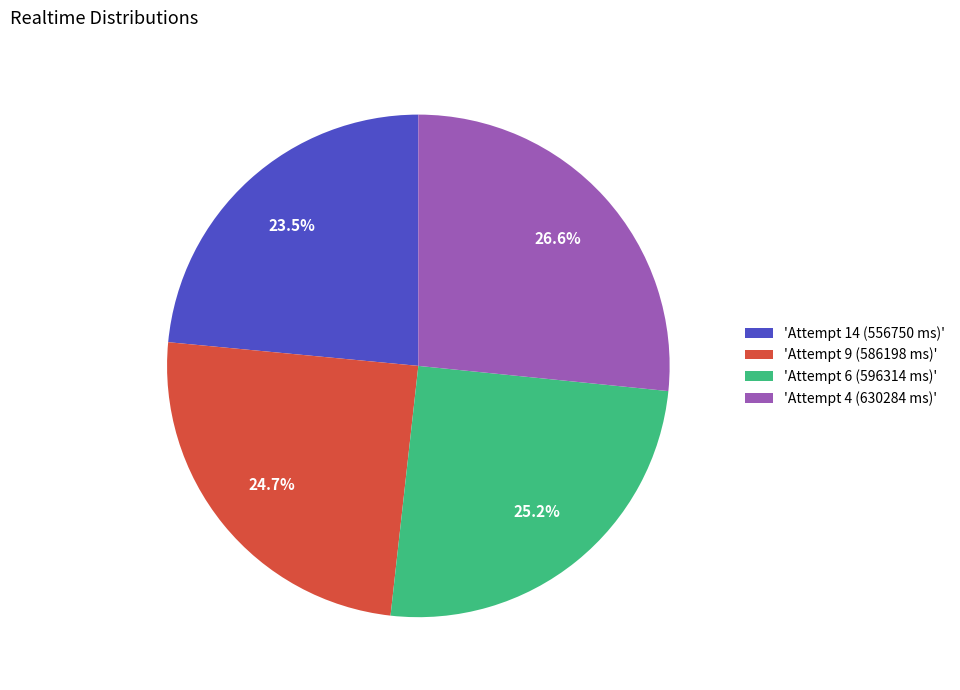

Does any single category account for the majority?

No